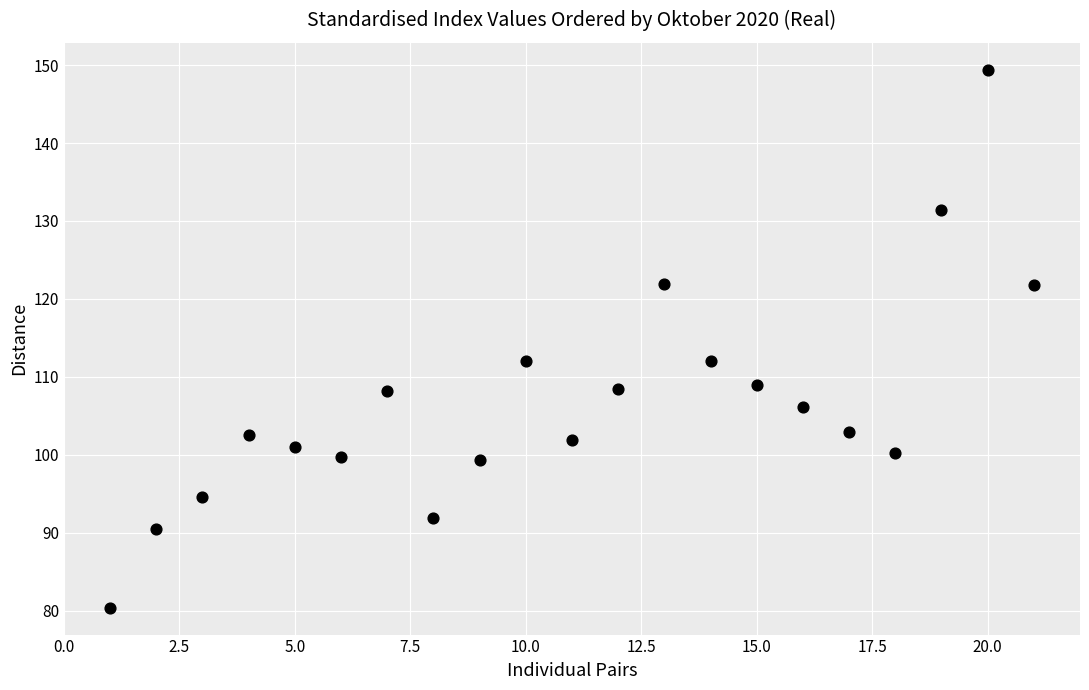

What is the range of Y values (max minus min)?

69.0